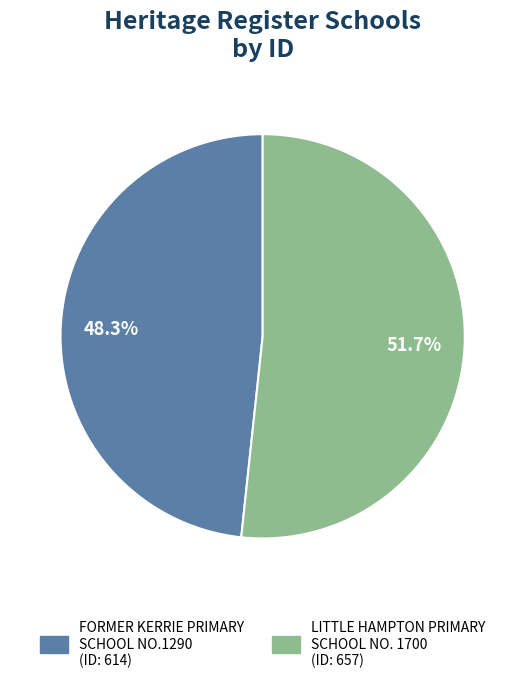

True or false: LITTLE HAMPTON PRIMARY SCHOOL NO. 1700 accounts for 52% of the total.

True